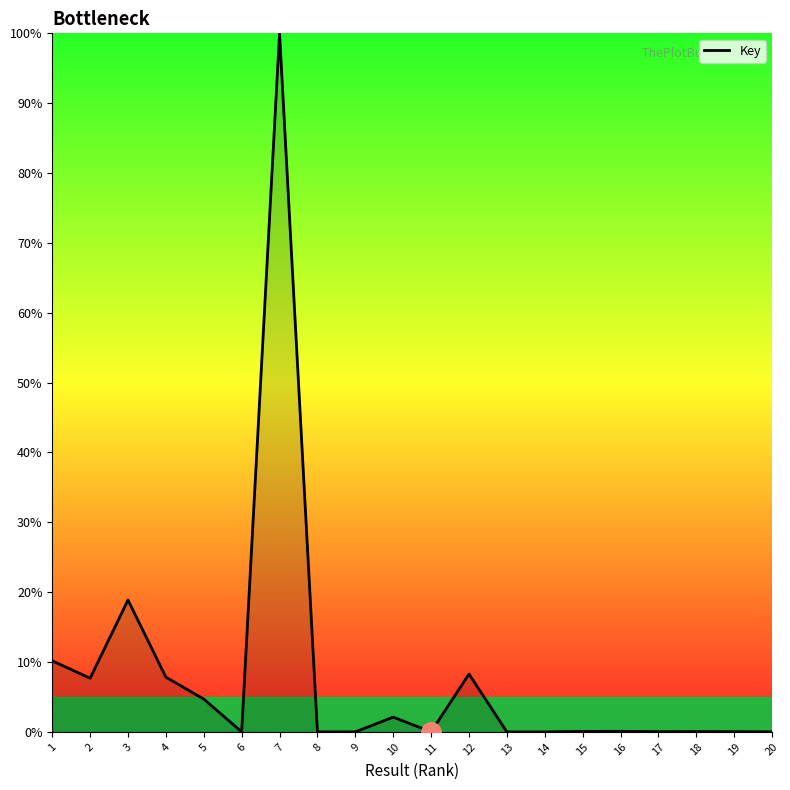

True or false: the data shows 4.7 at 5.

True